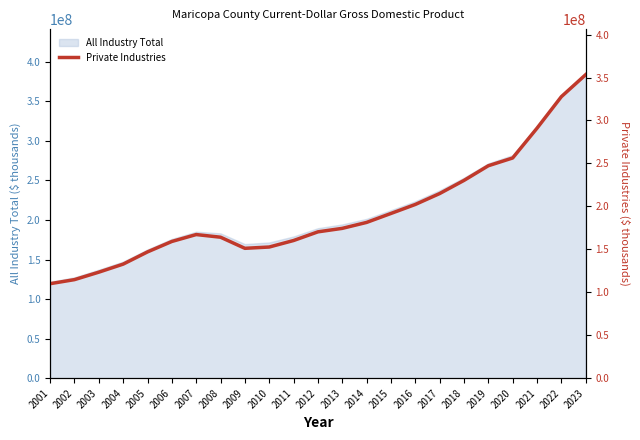

Reading left to right, transcribe all the data shown in this chart.

2001=110016795	2002=114733588	2003=123430816	2004=132797716	2005=147017126	2006=159172327	2007=167214026	2008=164119283	2009=151185194	2010=152696266	2011=160271997	2012=170367301	2013=174423424	2014=181341511	2015=191768295	2016=202243816	2017=214934988	2018=230238210	2019=247319075	2020=256367462	2021=291030306	2022=327736438	2023=353380266